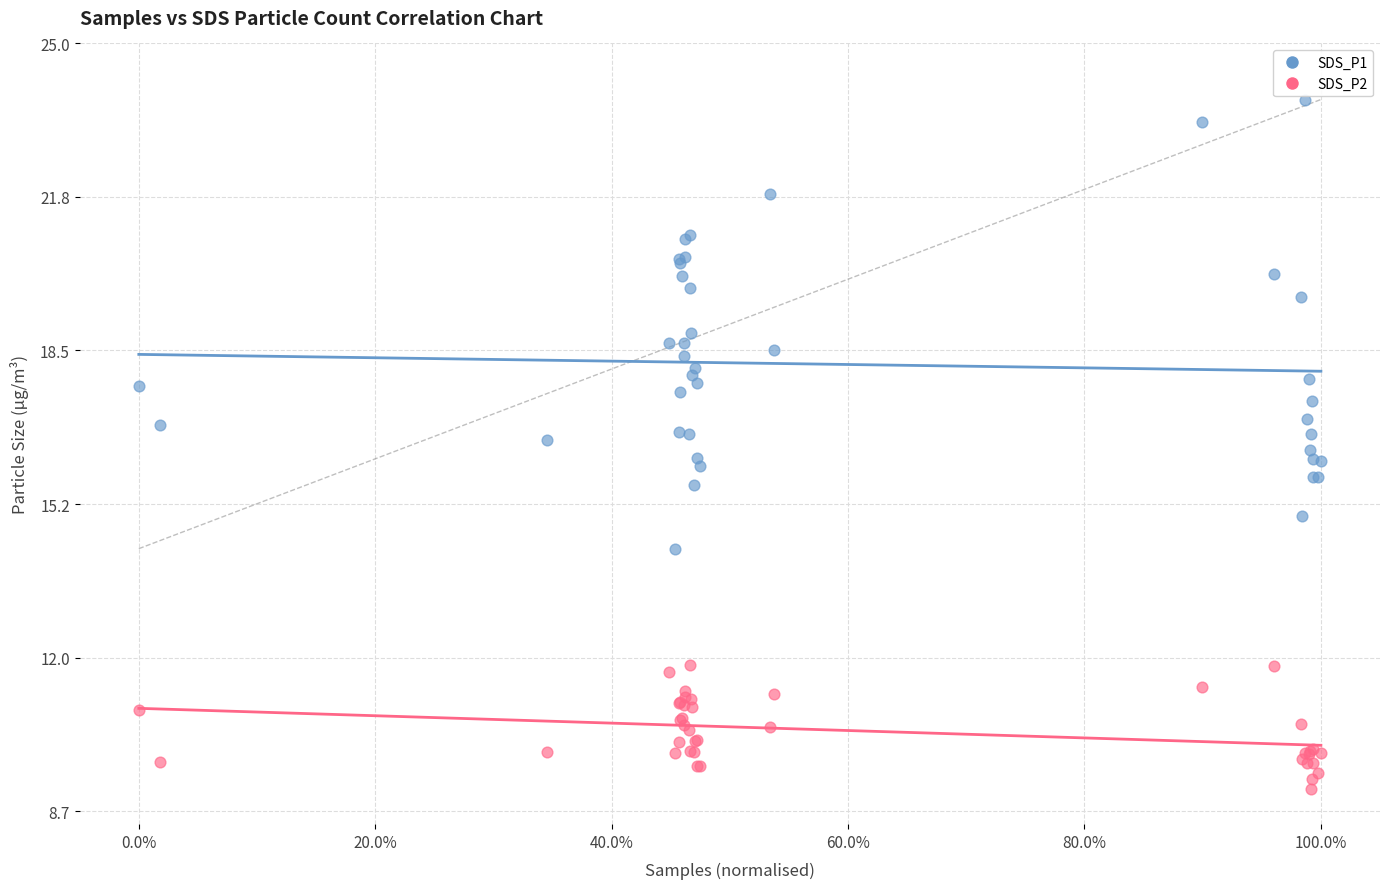

Which series has the widest spread of Y values?

SDS_P1